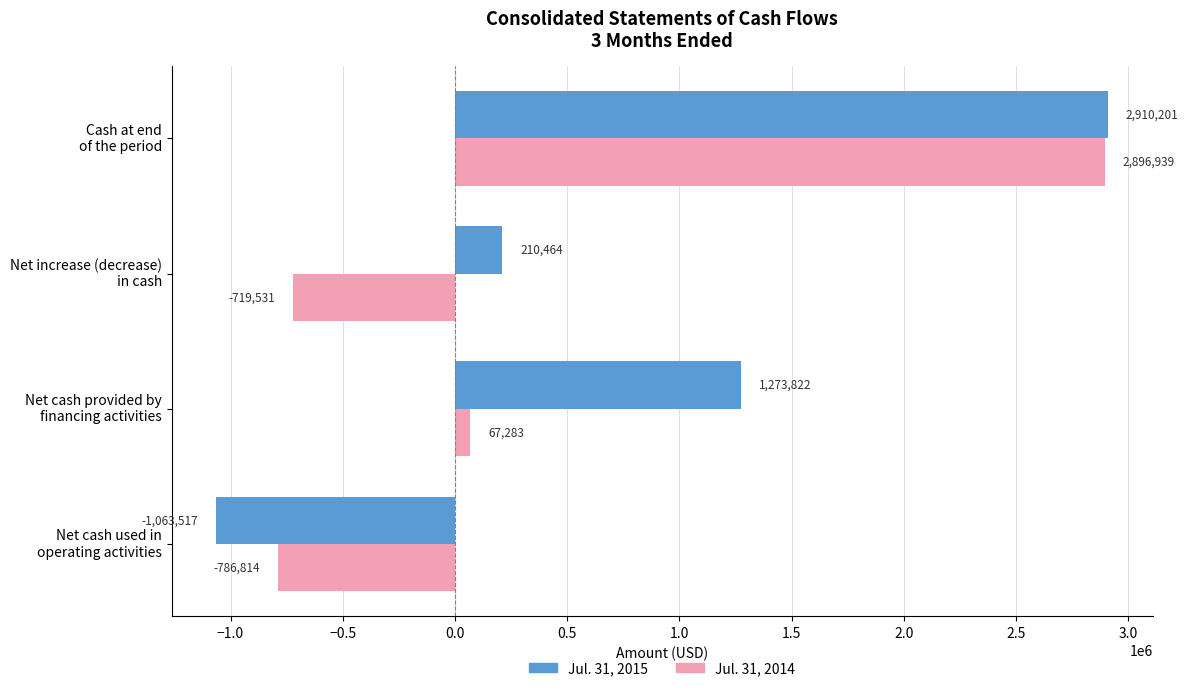

Which series has the widest spread of values?

Jul. 31, 2015